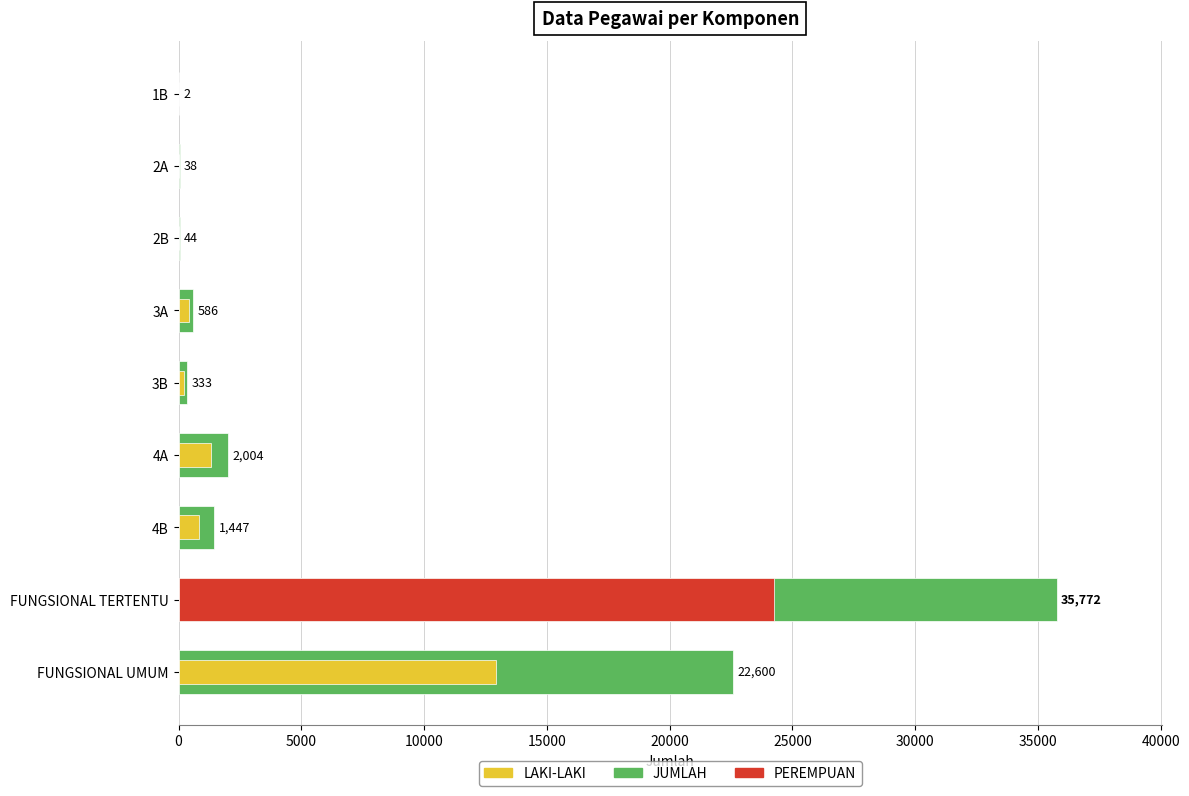

Read the LAKI-LAKI value at FUNGSIONAL UMUM, to the nearest 50.

12900